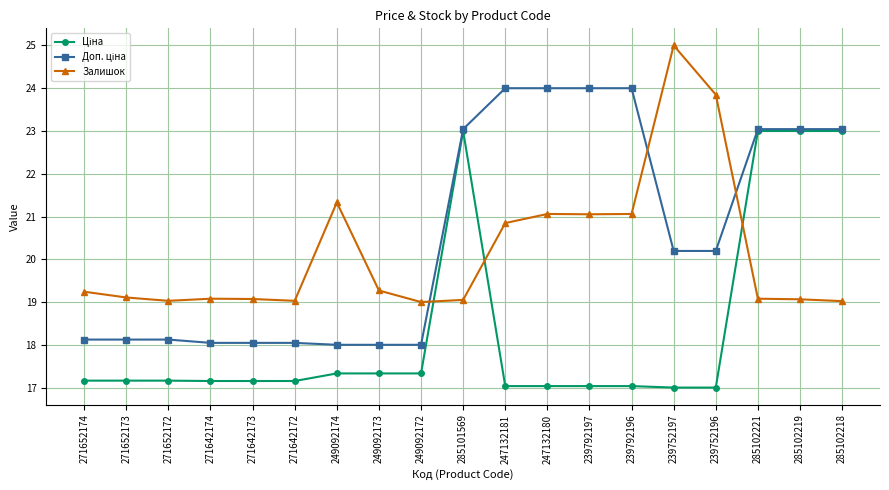

At how many categories does at least one series exceed 22?

10